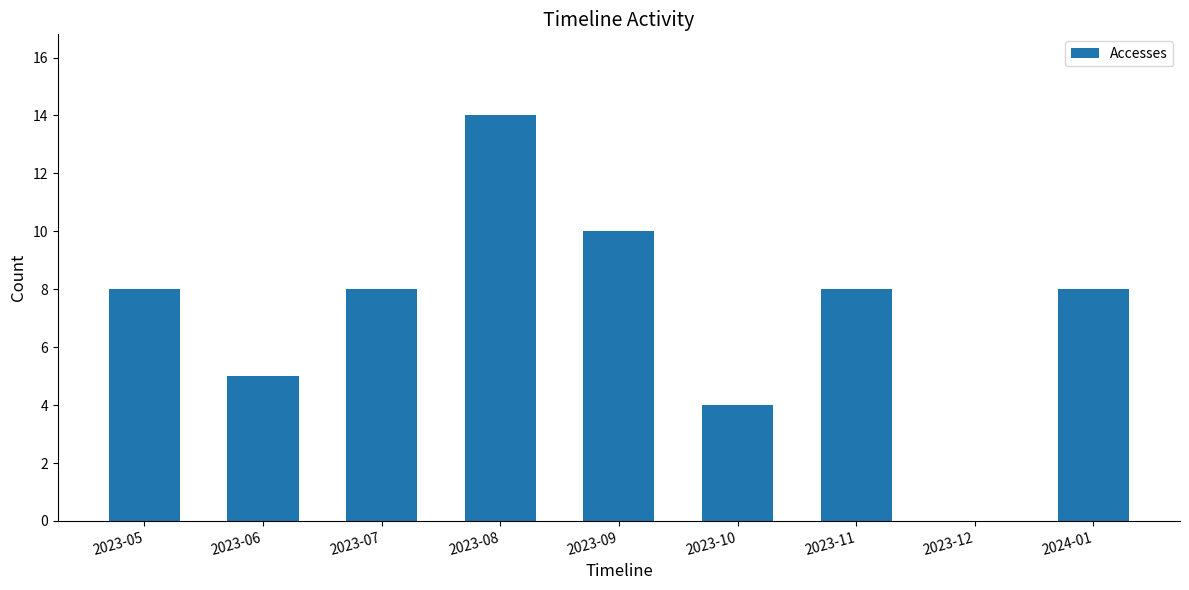

What is the maximum value shown in the chart?

14